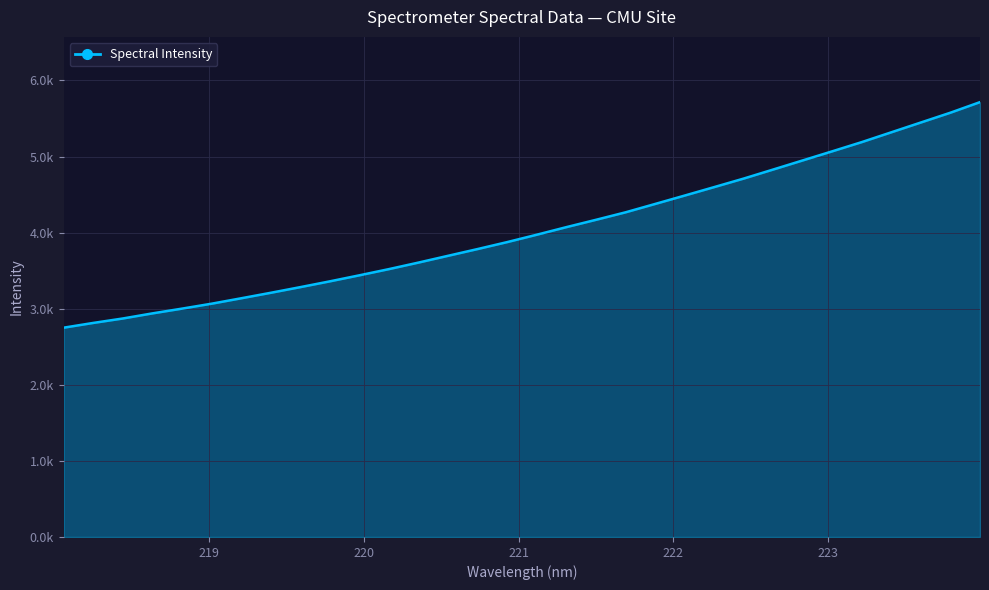

Reading right to left, list all the values displayed in this chart.

5715.0	5576.3	5447.6	5318.9	5190.1	5069.0	4949.2	4829.6	4710.5	4598.2	4486.9	4376.5	4266.6	4168.3	4072.1	3972.6	3875.7	3784.4	3695.6	3606.6	3520.6	3439.0	3359.6	3283.4	3208.9	3136.8	3065.7	3000.8	2938.3	2871.3	2812.8	2750.4